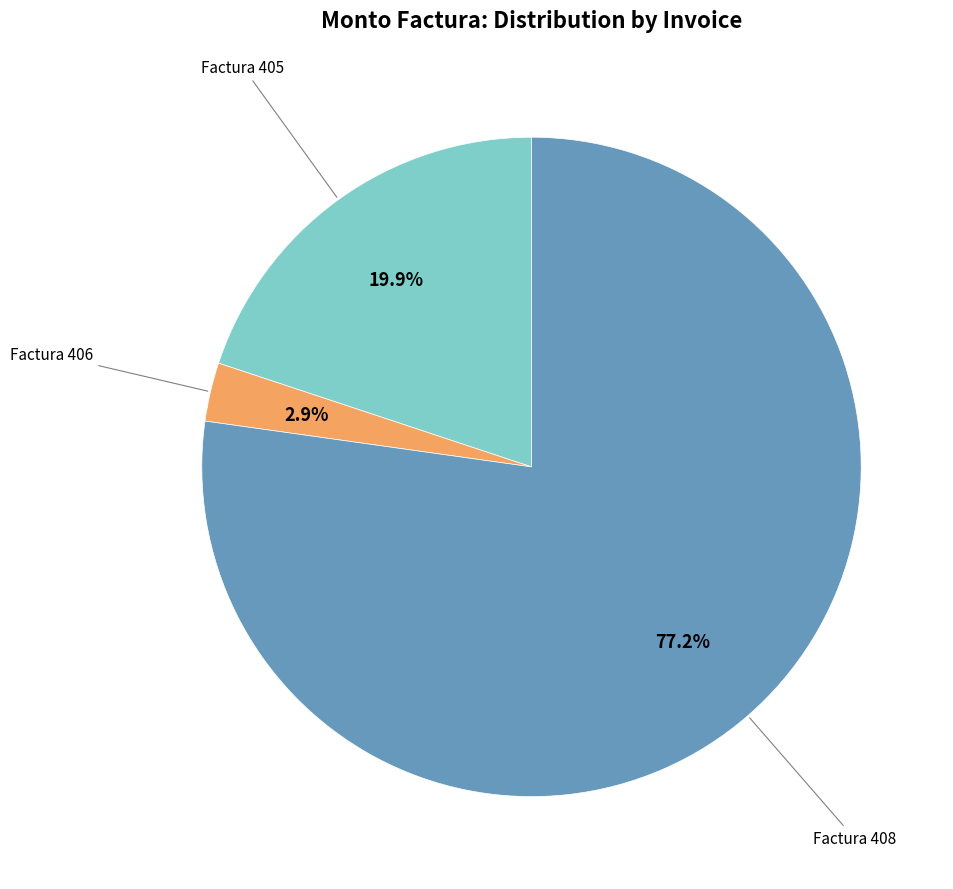

Which category accounts for the majority?

Factura 408